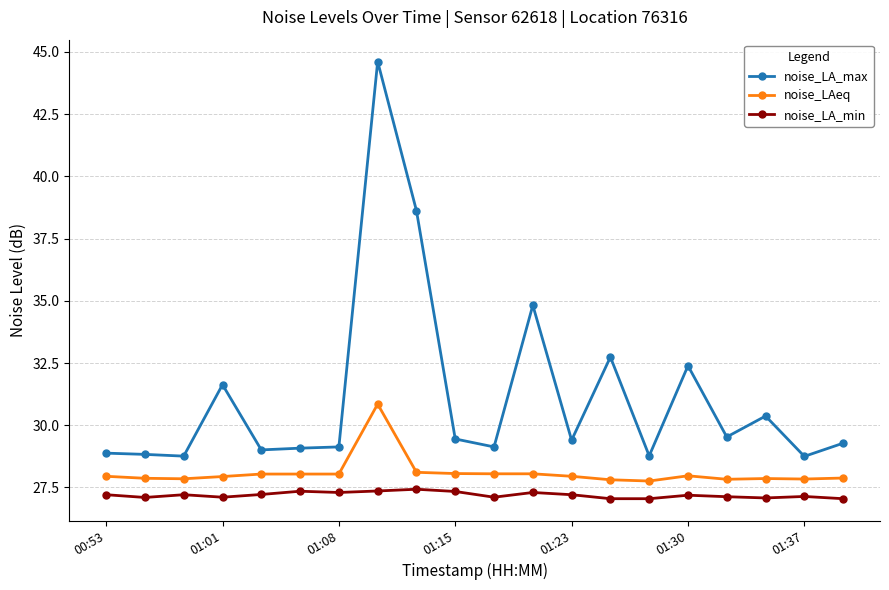

List the series in order of their overall mean, highest first.

noise_LA_max, noise_LAeq, noise_LA_min